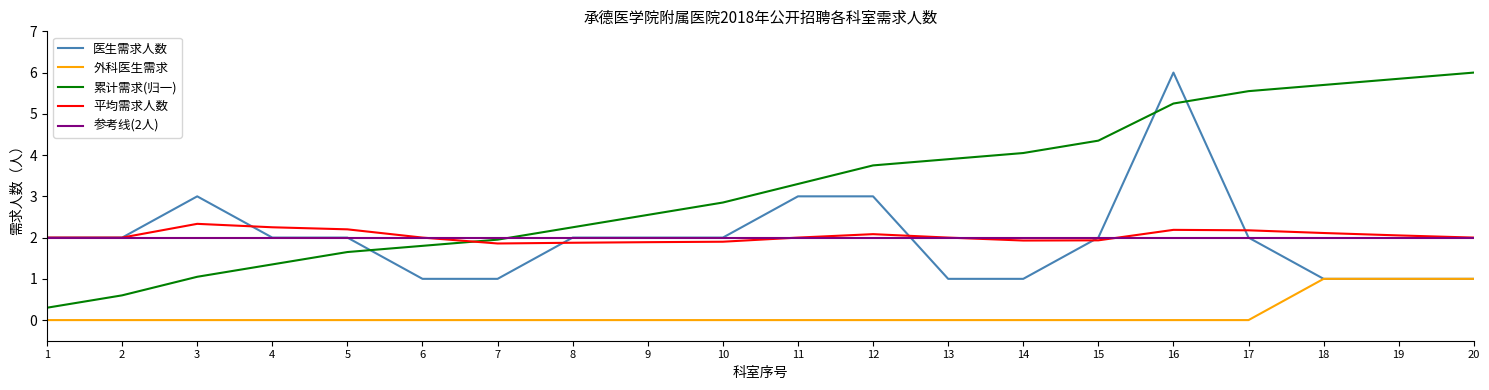

What is the difference between the highest and lowest values at 5?

2.2